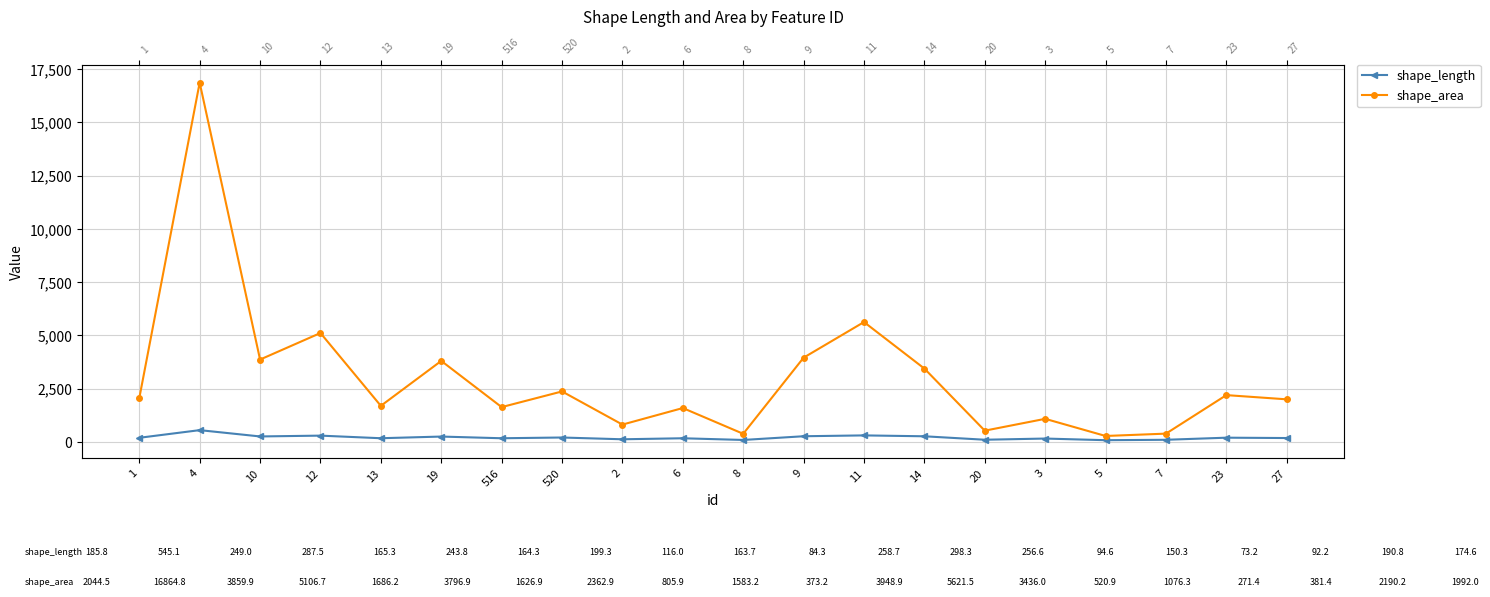

Where is shape_area nearest to the value 8568?

11